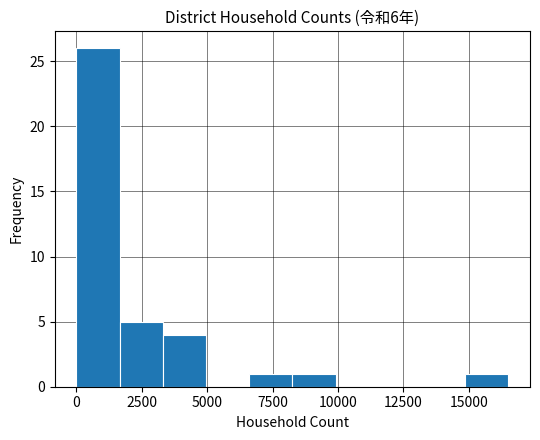

Around what value on the x-axis is the tallest bar? Give the approximate position of its centre, as read against the axis.

1000